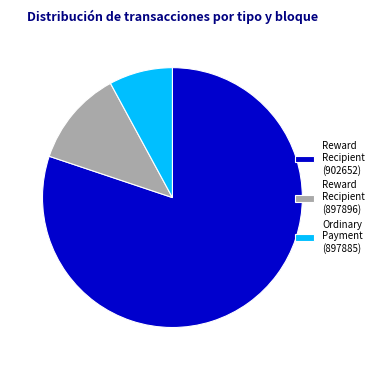

Does any single category account for the majority?

Yes